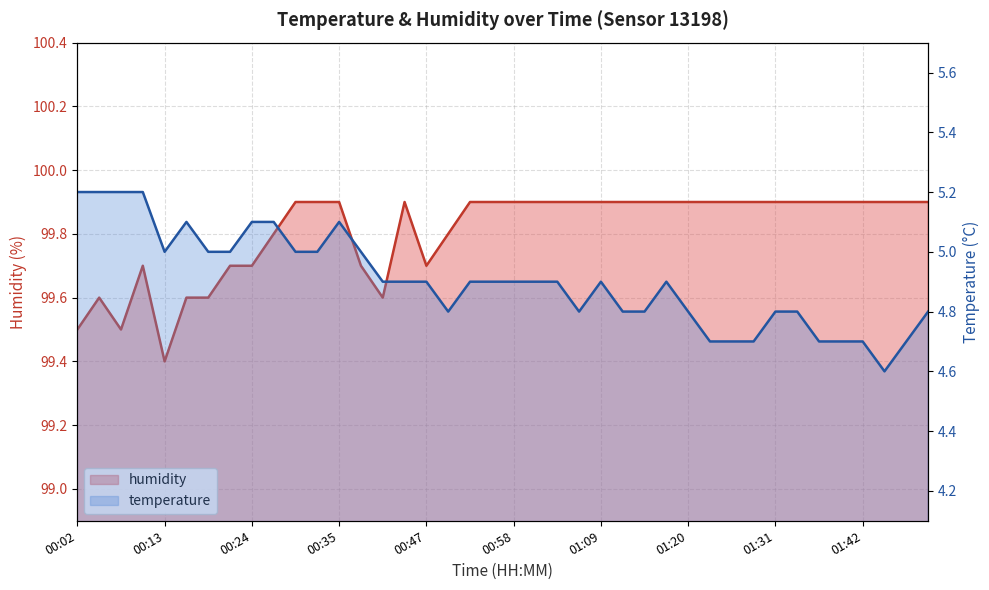

What is the value of the humidity point at the 13th from the left?

99.9